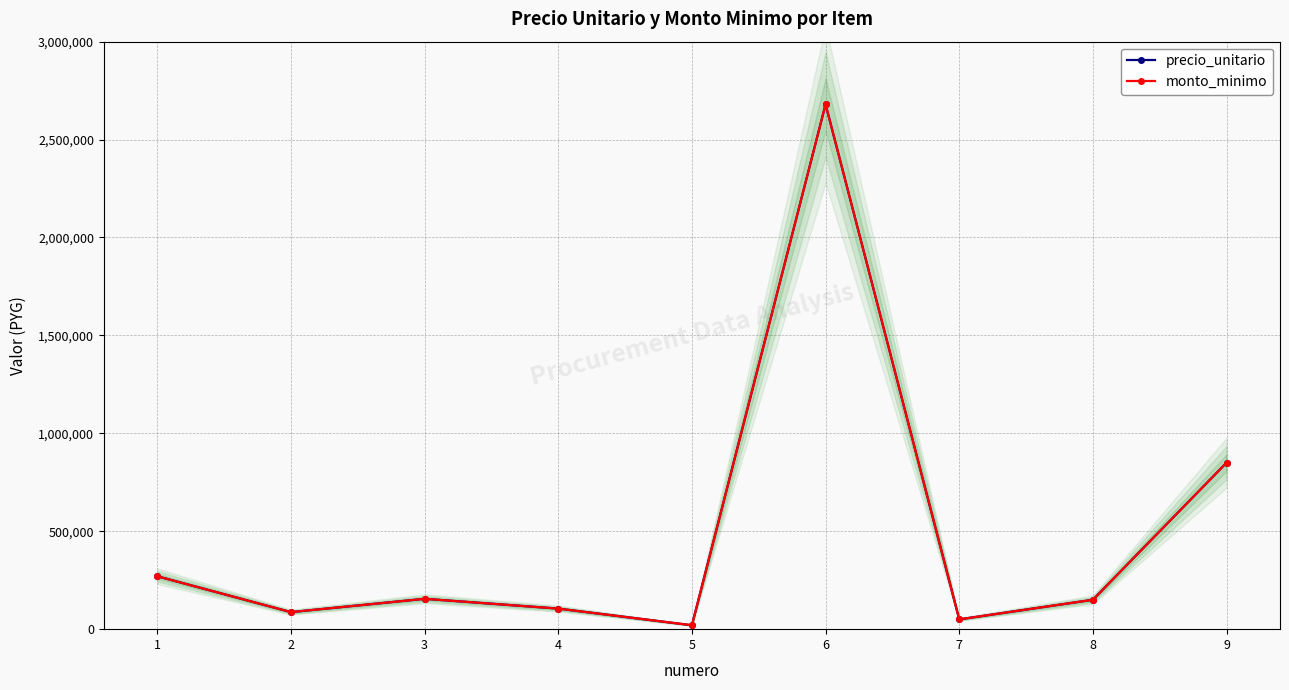

Rank the categories by precio_unitario value from lowest to highest.

5, 7, 2, 4, 8, 3, 1, 9, 6